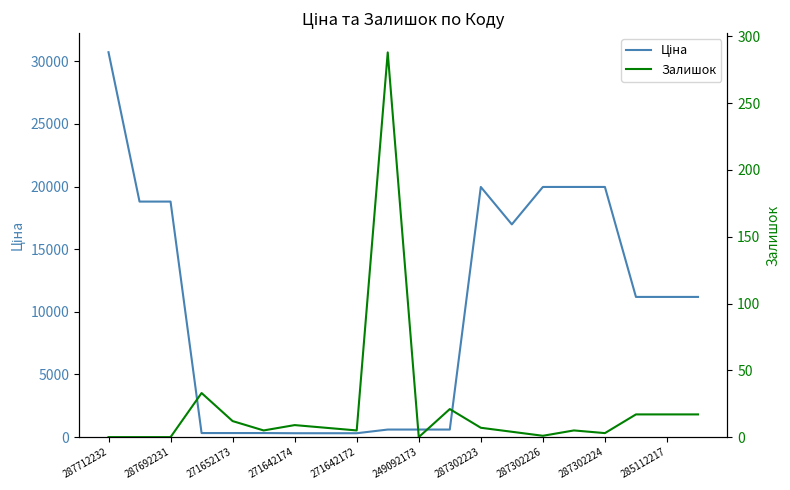

What are all the series names shown in the legend?

Ціна, Залишок